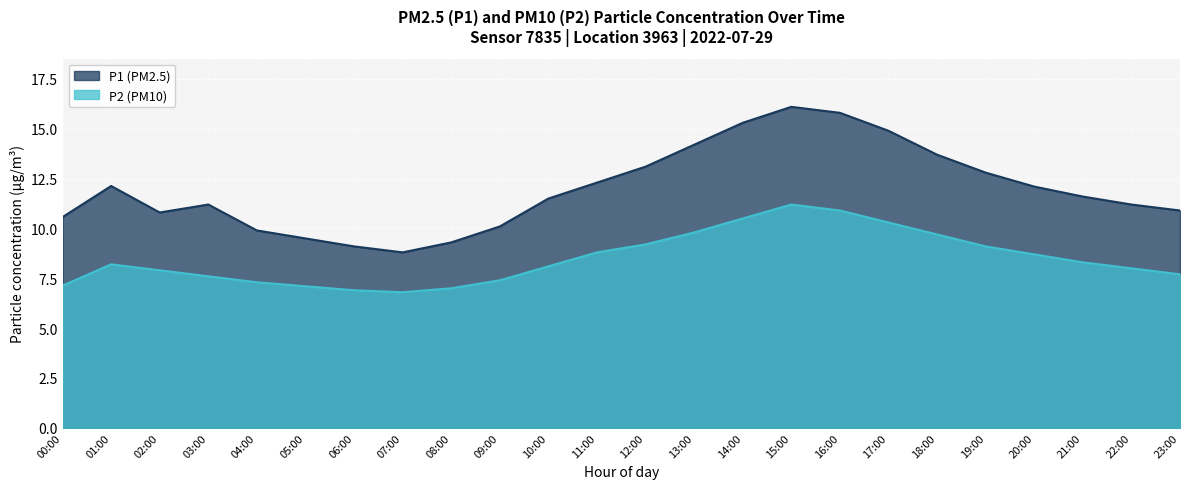

What is the minimum value for P2?

6.8